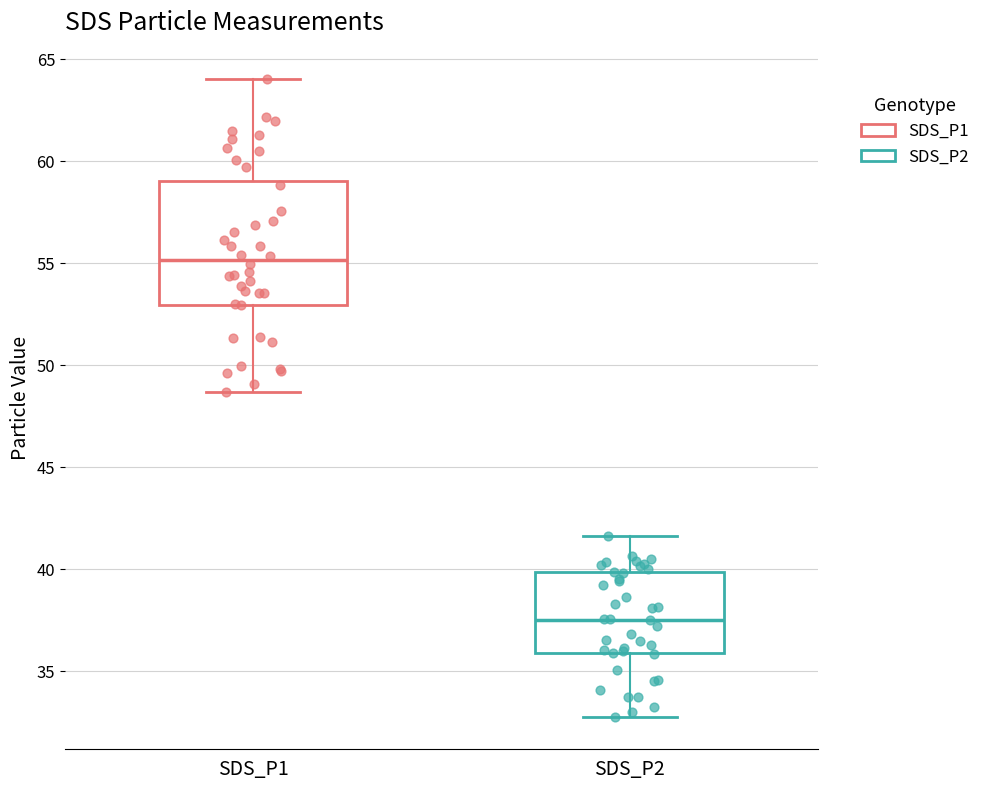

Where does the lower whisker of the box for SDS_P1 end on the y-axis? The values are not printed on the chart, so give them approximately, as read against the axis.

48.5